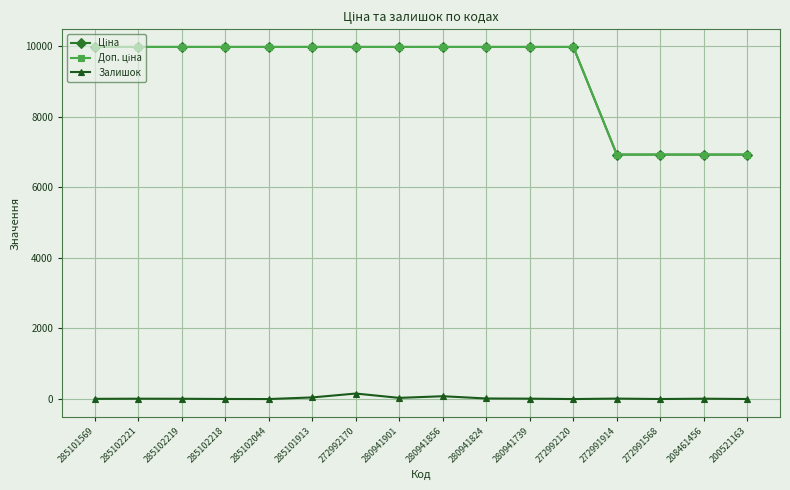

What is the sum of all Доп. ціна values?

147402.5